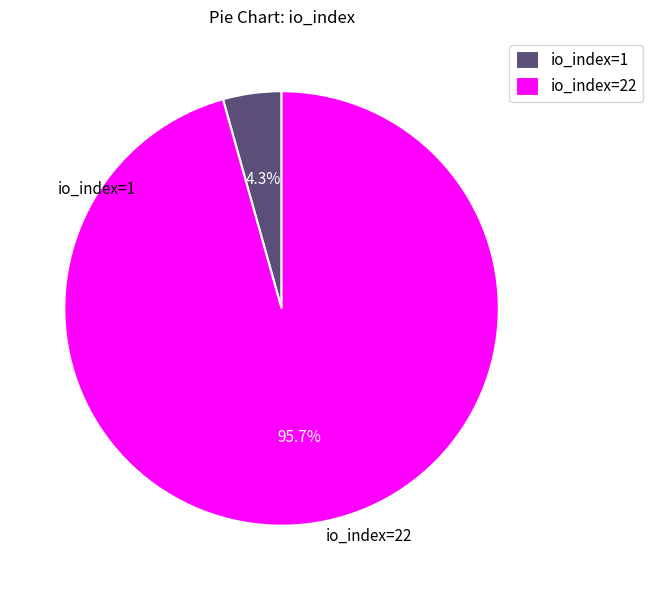

How many slices are in this pie chart?

2